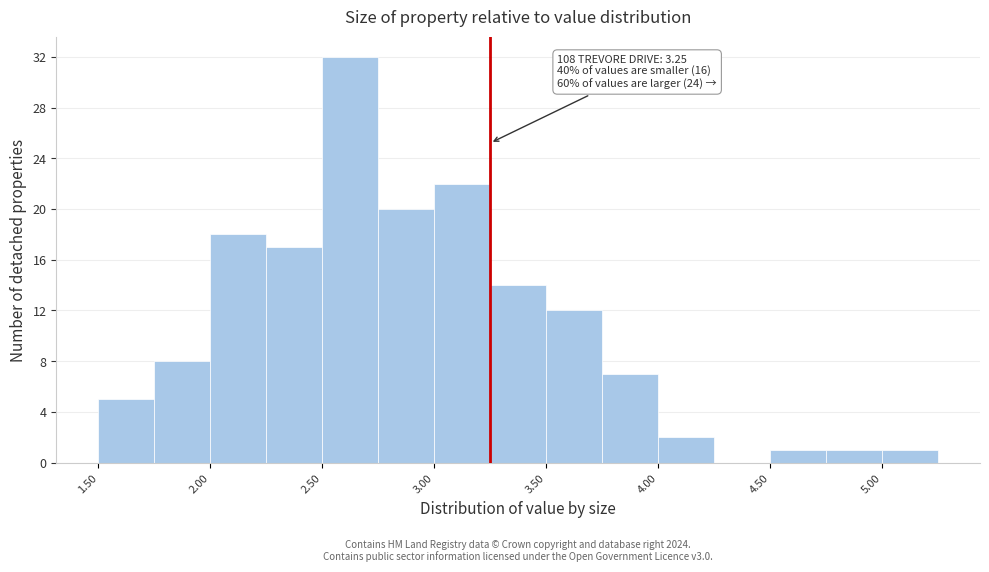

Over which range of the x-axis is the bar tallest?

2.50 to 2.75